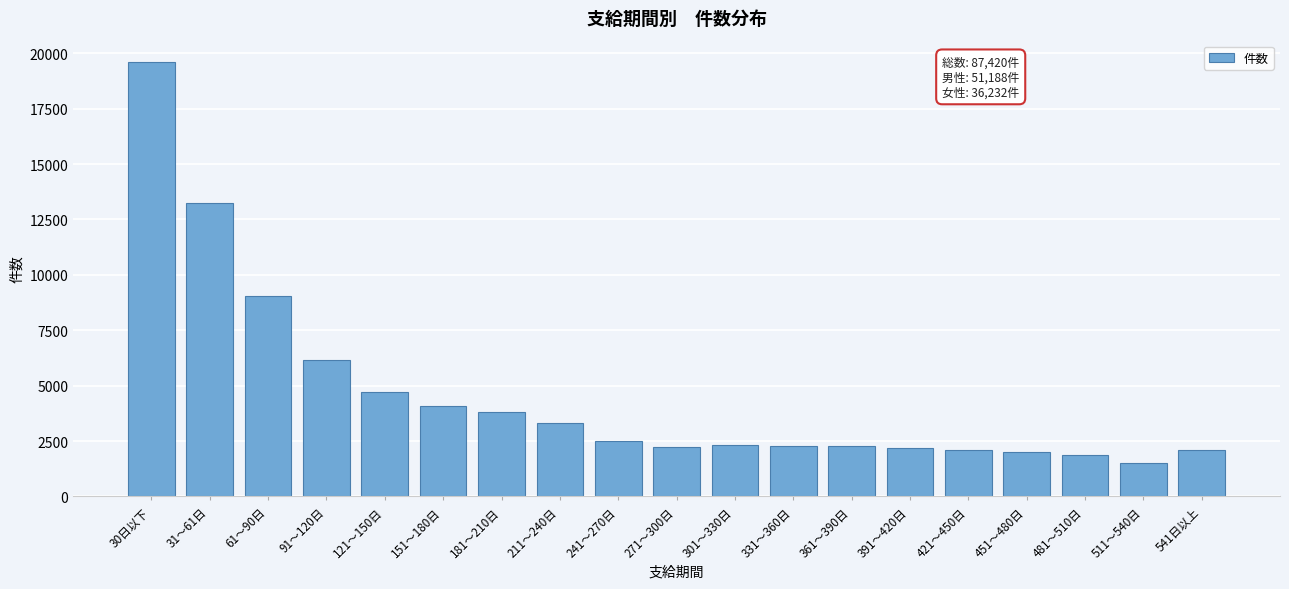

What is the label of the 6th bar from the right?

391～420日